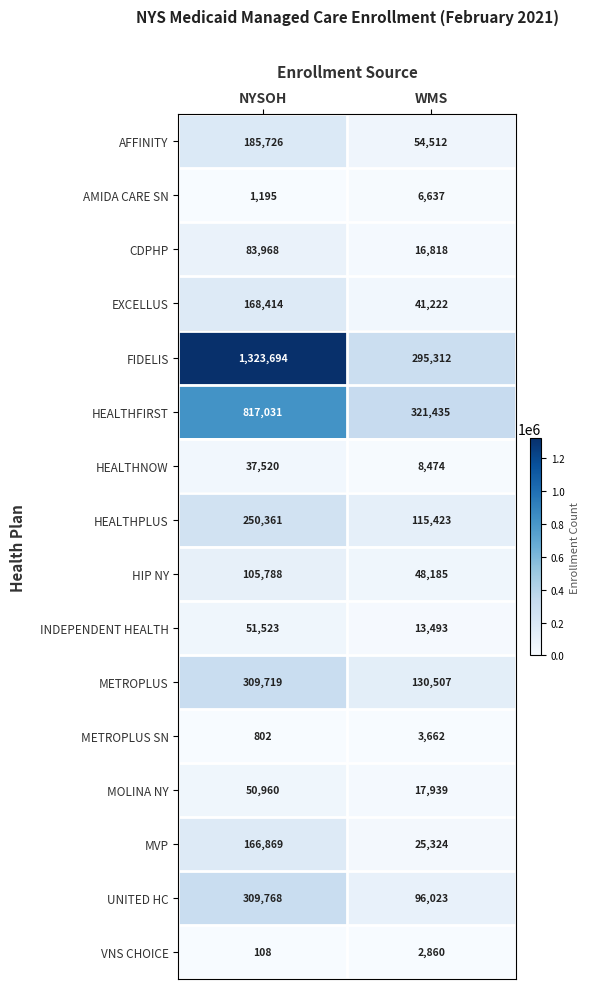

What is the sum of all INDEPENDENT HEALTH values?

65016